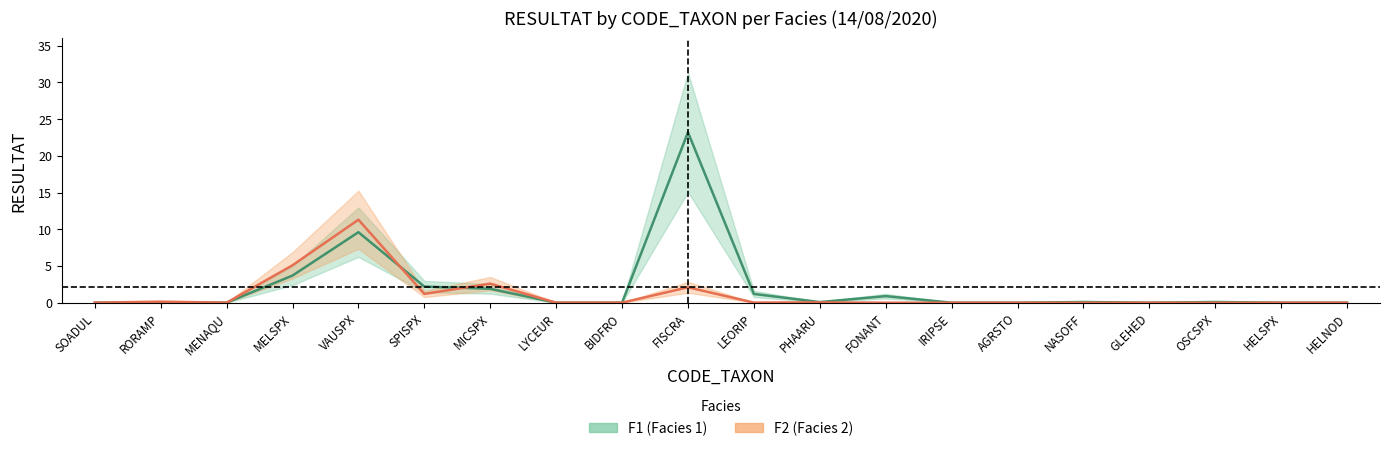

Reading left to right, transcribe all the data shown in this chart.

F1_RESULTAT: SOADUL=0.0	RORAMP=0.0	MENAQU=0.0	MELSPX=3.7	VAUSPX=9.6	SPISPX=2.2	MICSPX=1.9	LYCEUR=0.0	BIDFRO=0.0	FISCRA=23.2	LEORIP=1.2	PHAARU=0.1	FONANT=0.9	IRIPSE=0.0	AGRSTO=0.0	NASOFF=0.1	GLEHED=0.0	OSCSPX=0.1	HELSPX=0.0	HELNOD=0.0
F2_RESULTAT: SOADUL=0.0	RORAMP=0.1	MENAQU=0.0	MELSPX=5.1	VAUSPX=11.3	SPISPX=1.2	MICSPX=2.6	LYCEUR=0.0	BIDFRO=0.0	FISCRA=2.1	LEORIP=0.0	PHAARU=0.1	FONANT=0.0	IRIPSE=0.0	AGRSTO=0.0	NASOFF=0.0	GLEHED=0.0	OSCSPX=0.0	HELSPX=0.0	HELNOD=0.0